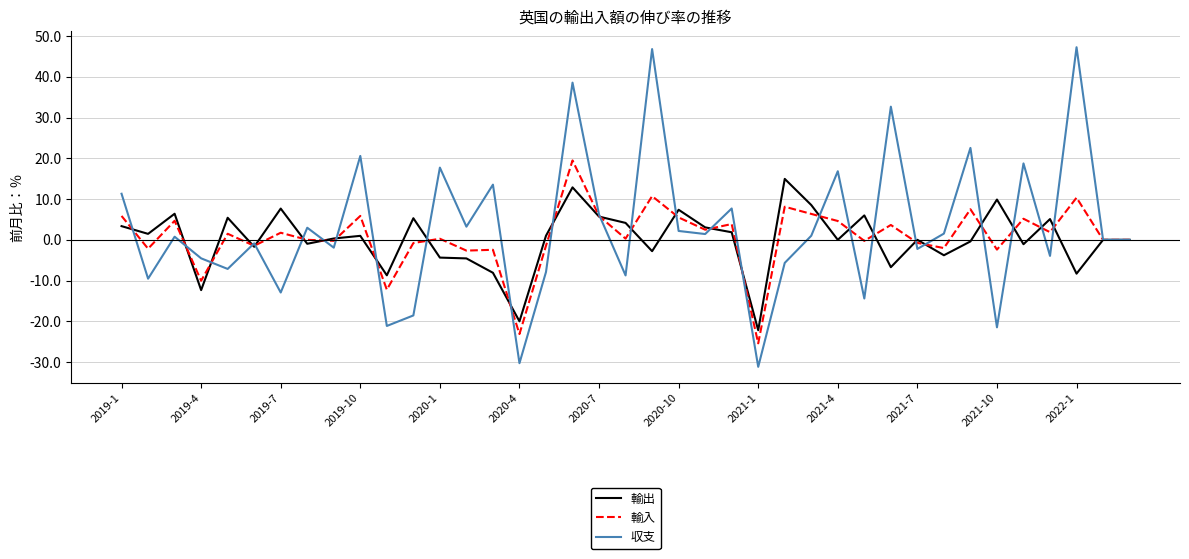

What is the maximum value shown in the chart?

47.3